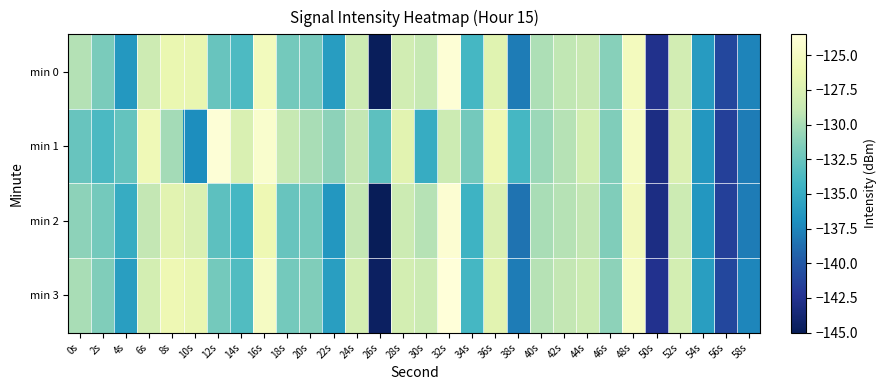

Which series has the widest spread of values?

min 2